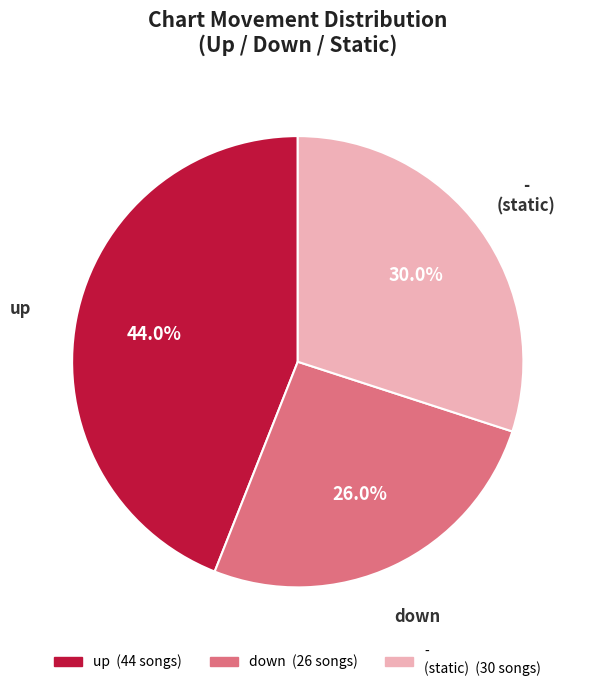

True or false: down accounts for 26% of the total.

True